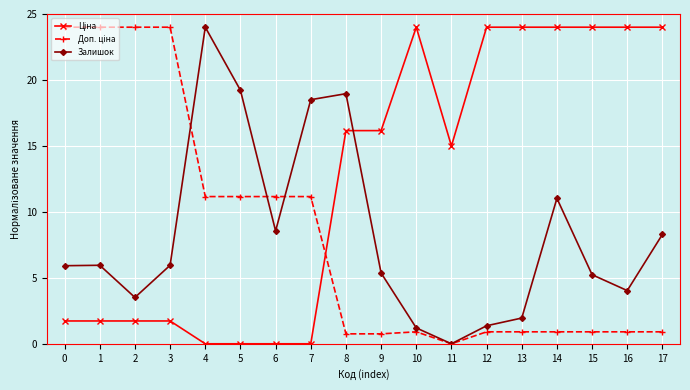

What is the value of the Залишок point at the 6th from the left?

19.2